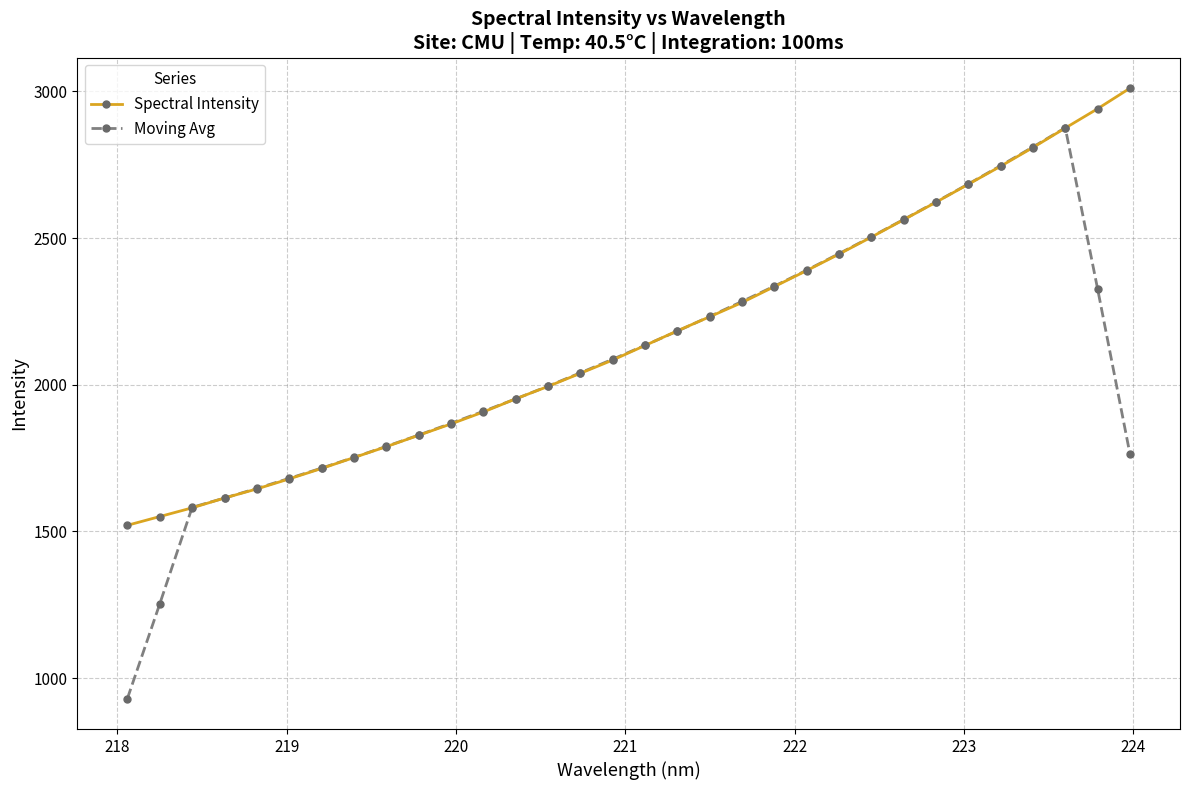

What is the value of the Moving Avg point at the 32nd from the left?

1765.4